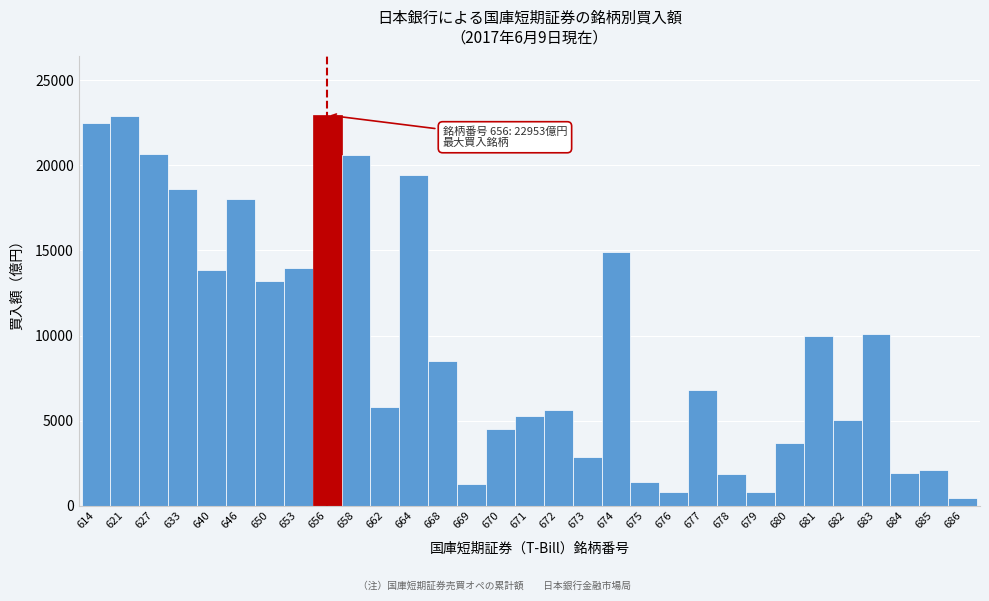

Is it true that the value at 653 is 13955?

True